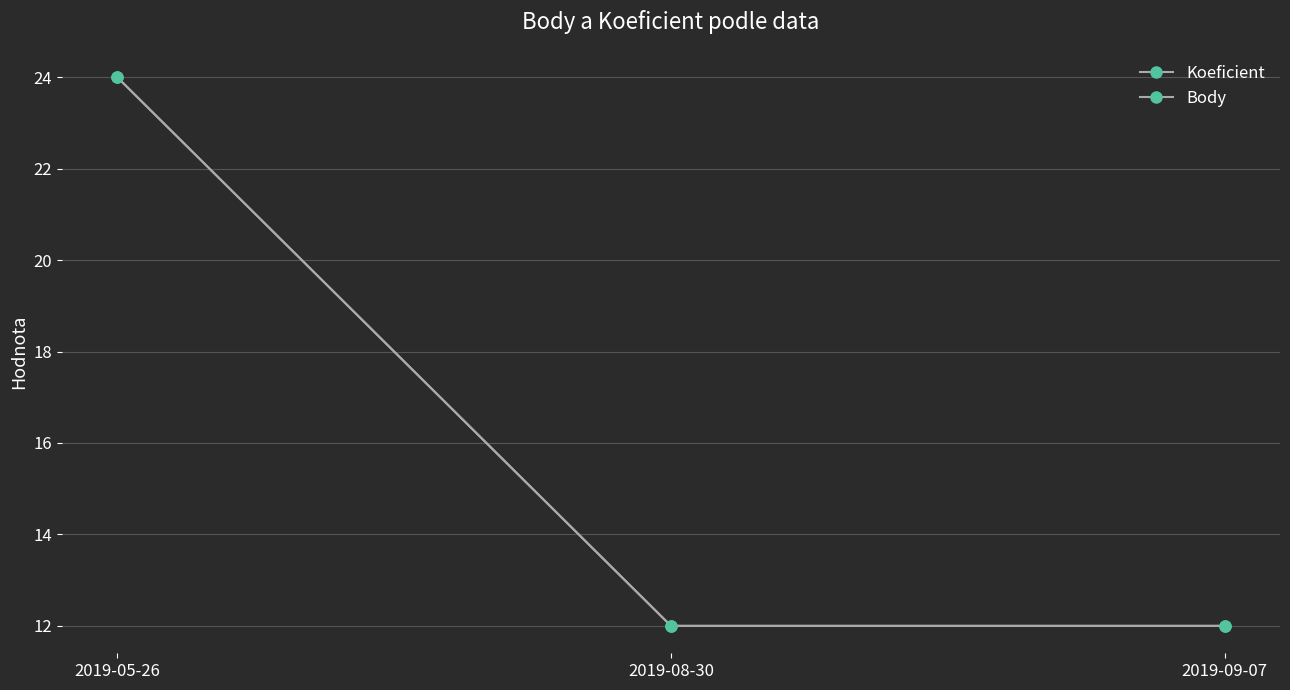

What is the label of the 2nd point from the left?

2019-08-30